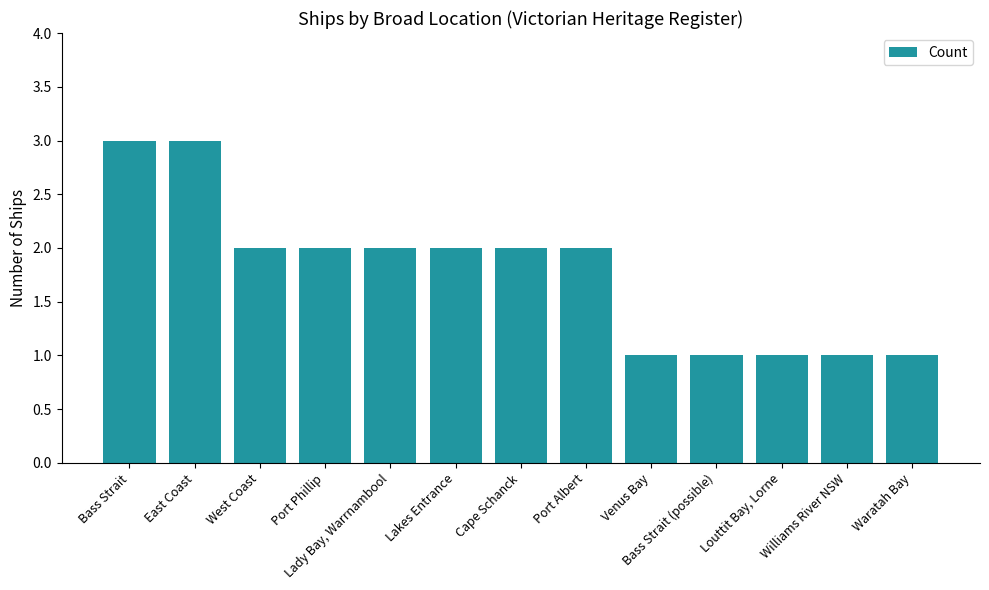

What is the label of the 9th bar from the left?

Venus Bay